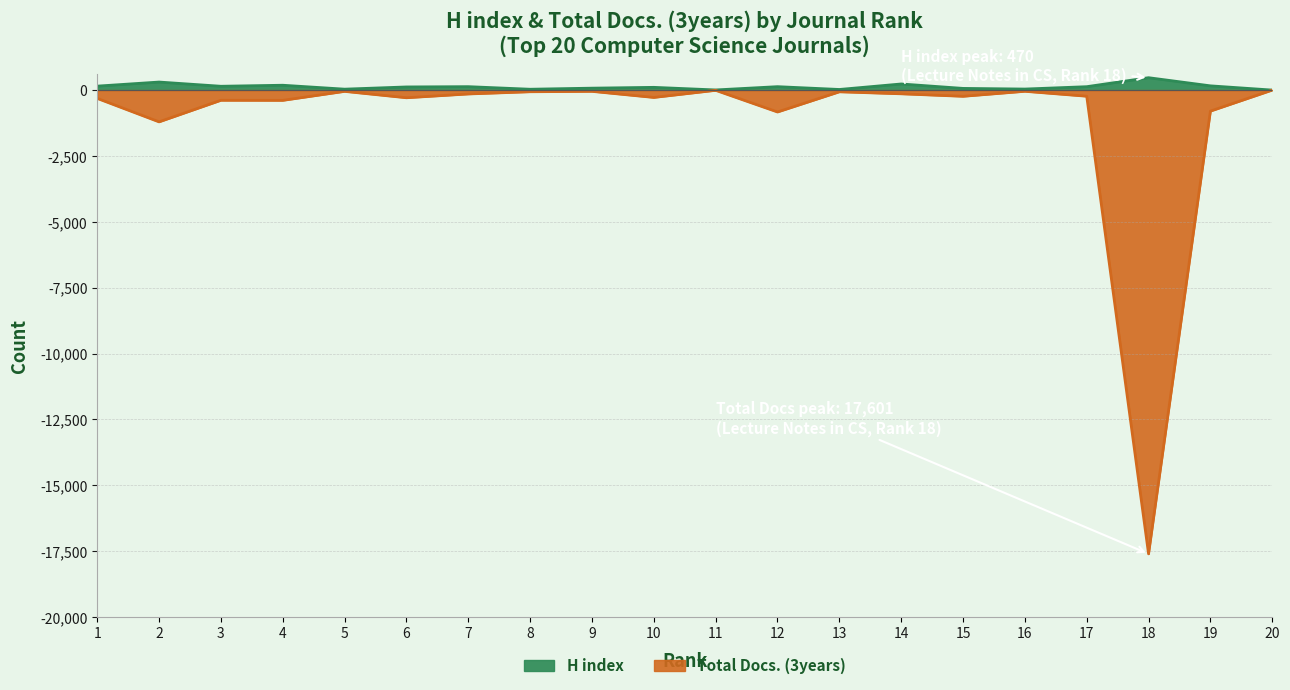

What is the difference between the maximum and minimum values in the Total Docs. (3years) series?

17601